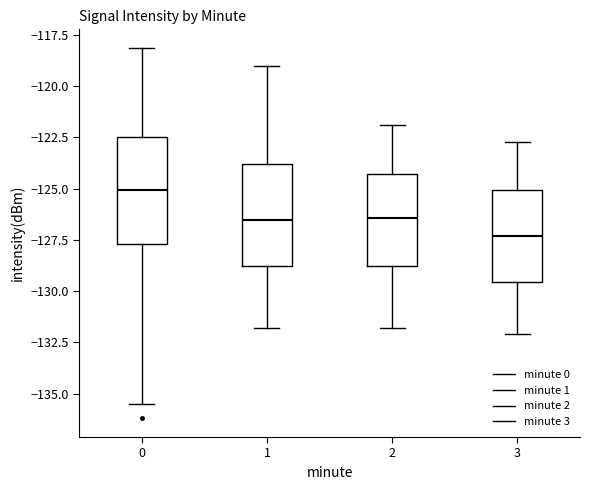

Where does the lower whisker of the box at x = 0 end on the y-axis? The values are not printed on the chart, so give them approximately, as read against the axis.

-135.5